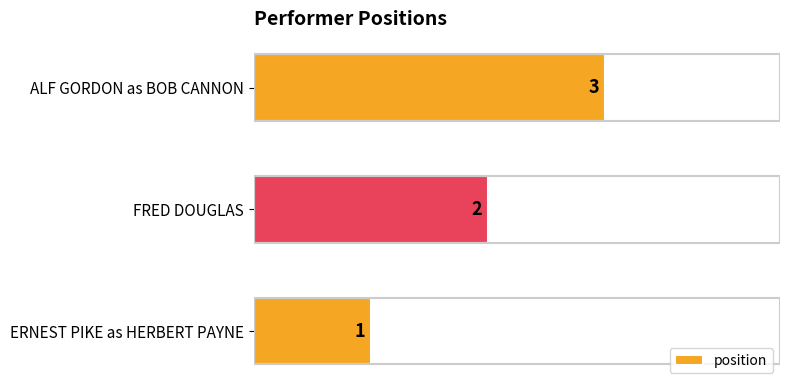

At which label is the value closest to 2?

FRED DOUGLAS